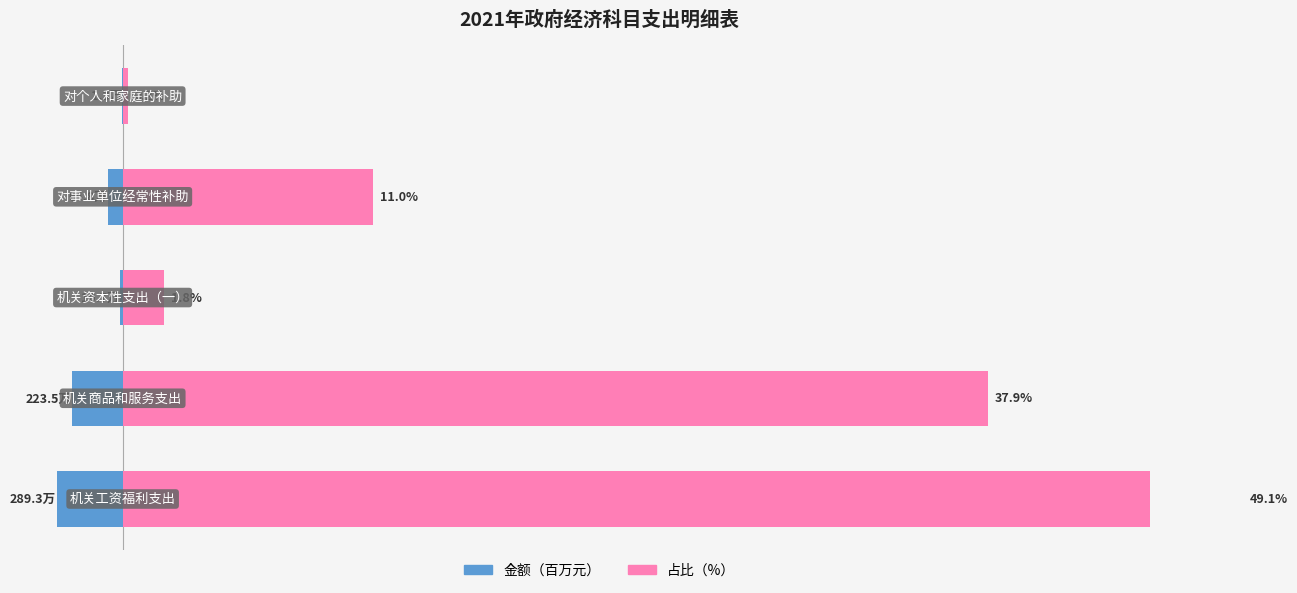

What are all the series names shown in the legend?

金额（百万元）, 占比（%）